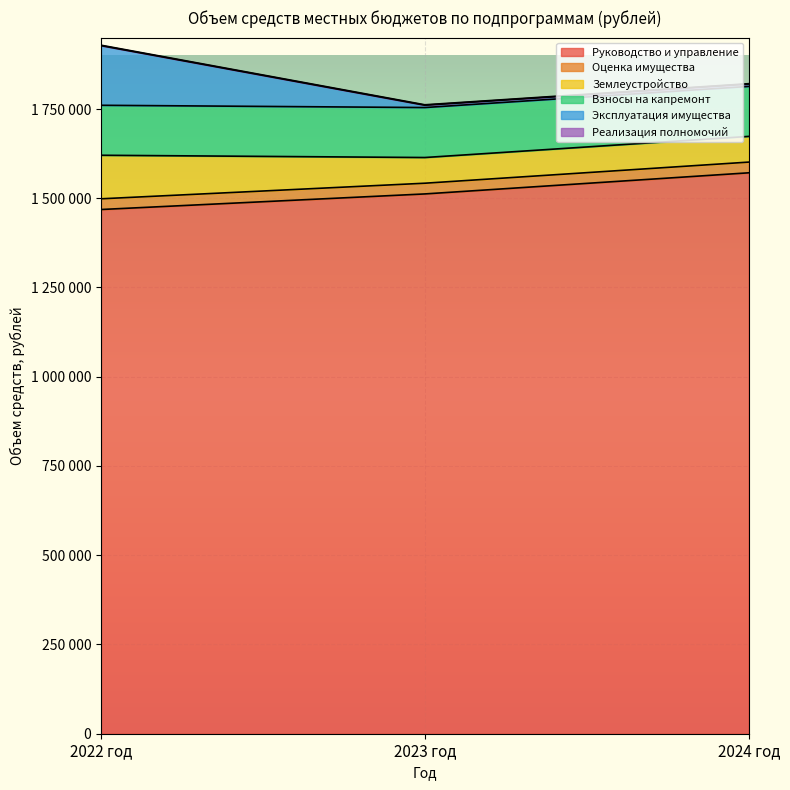

True or false: Оценка имущества has a value of 30000 at 2023 год.

True